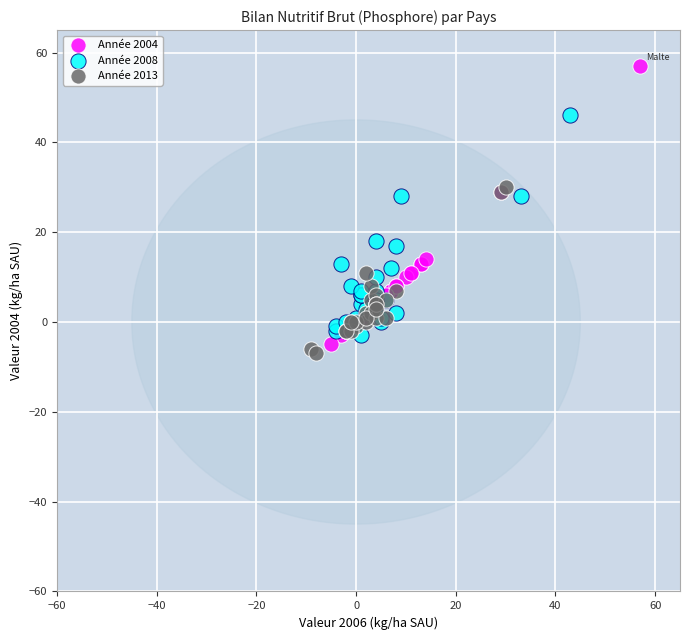

Which series reaches the minimum Y coordinate?

Année 2013